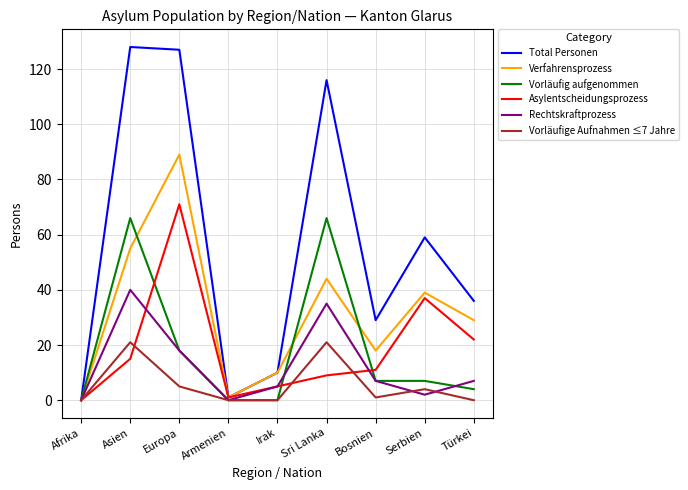

Between Irak and Türkei, which series saw the biggest shift?

Total Personen